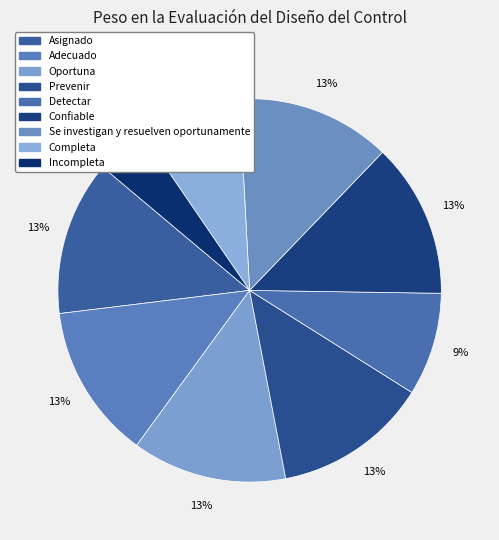

What is the largest slice in the pie chart?

Asignado